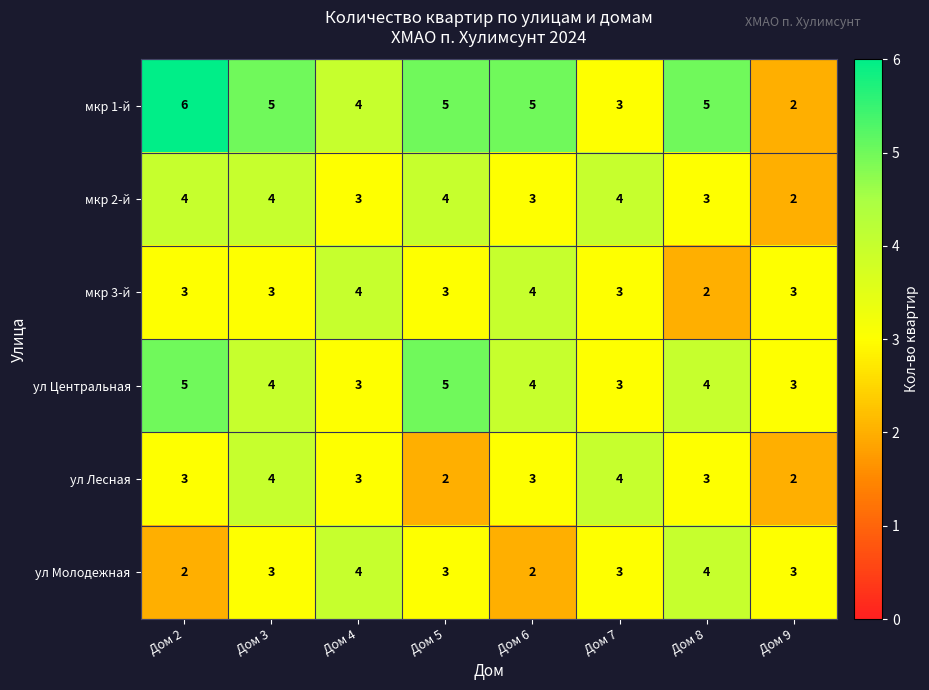

How many мкр 3-й values are between 3 and 4?

7